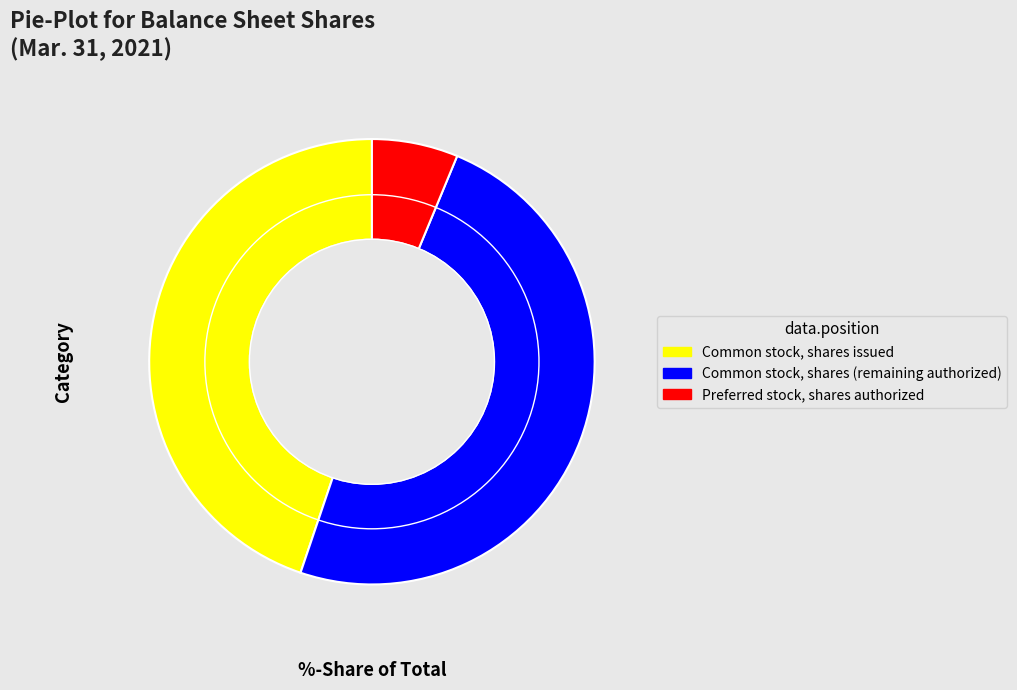

Does any single category account for the majority?

No